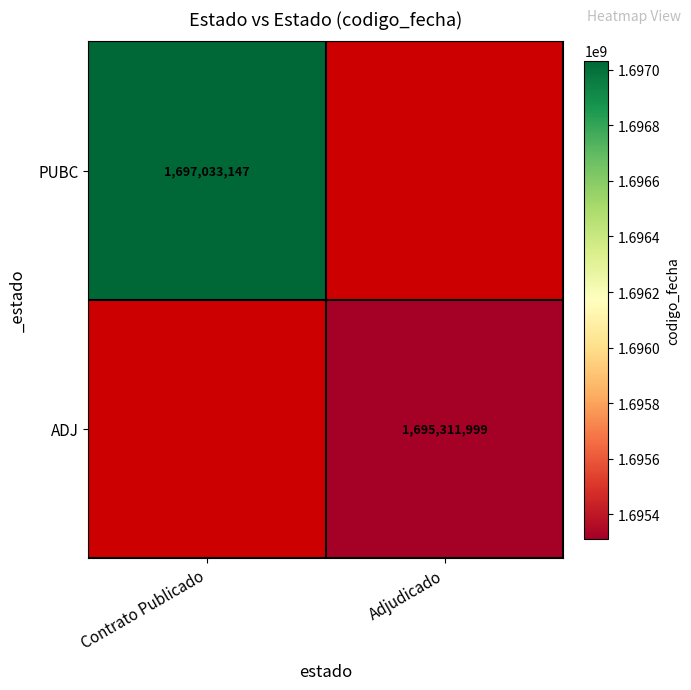

How many distinct data groups are displayed?

2